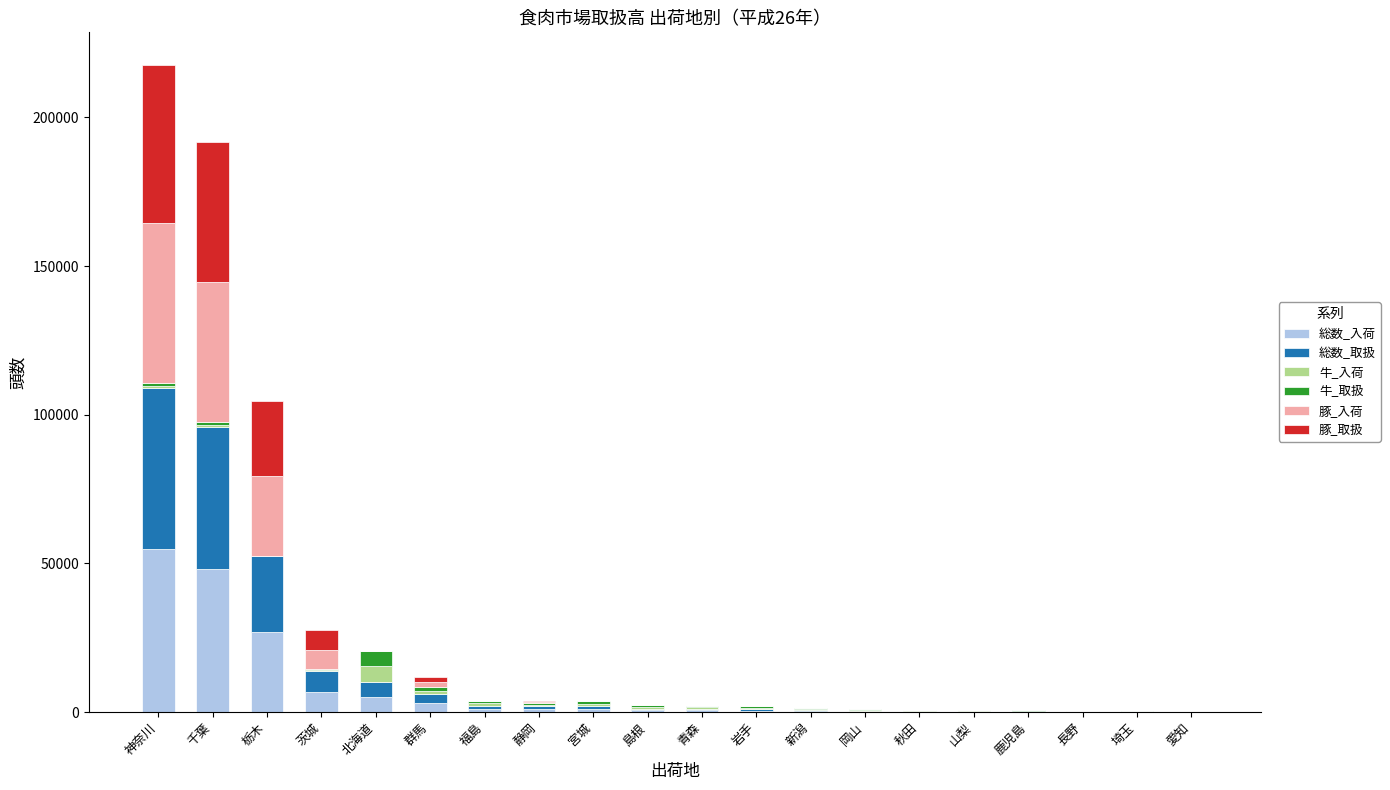

What is the highest value of the 総数_入荷 series?

54807